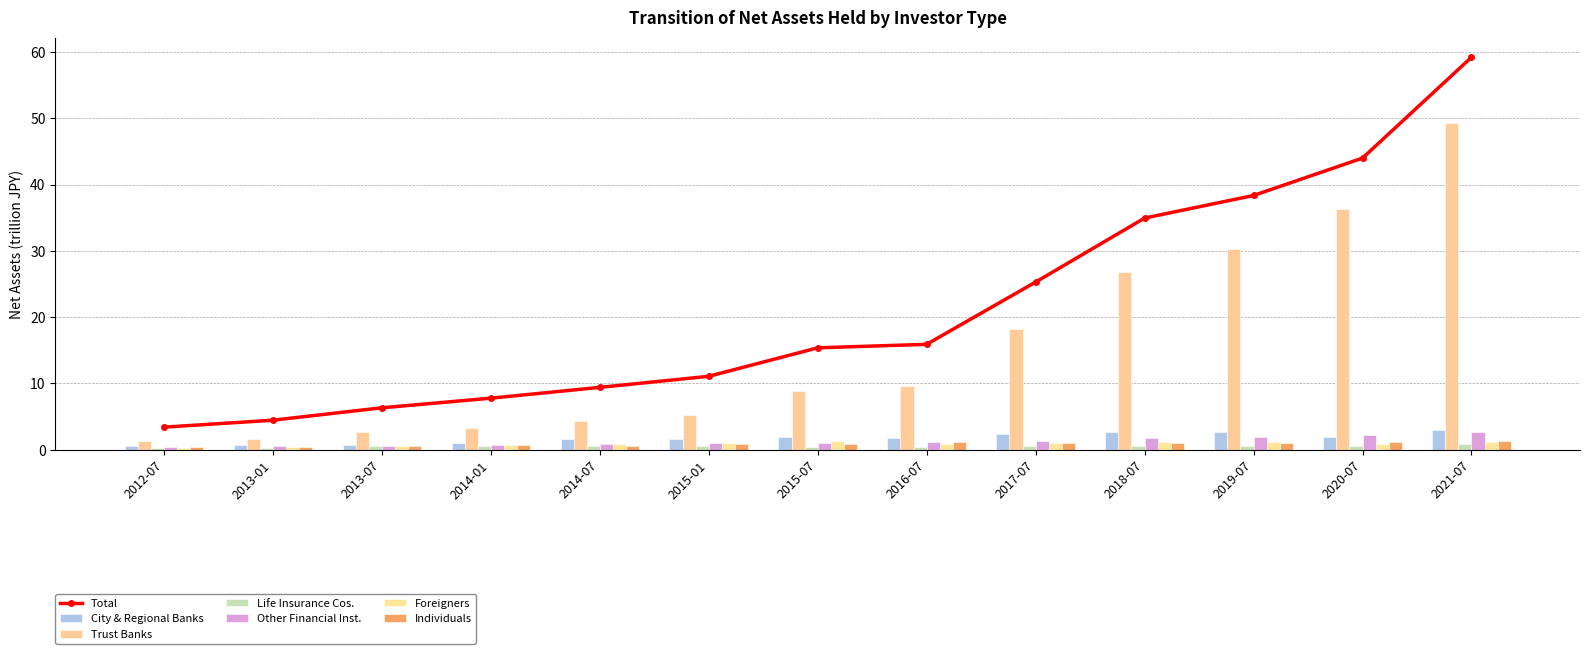

The Other Financial Inst. series shows 0.8 at 2014-07. True or false?

True